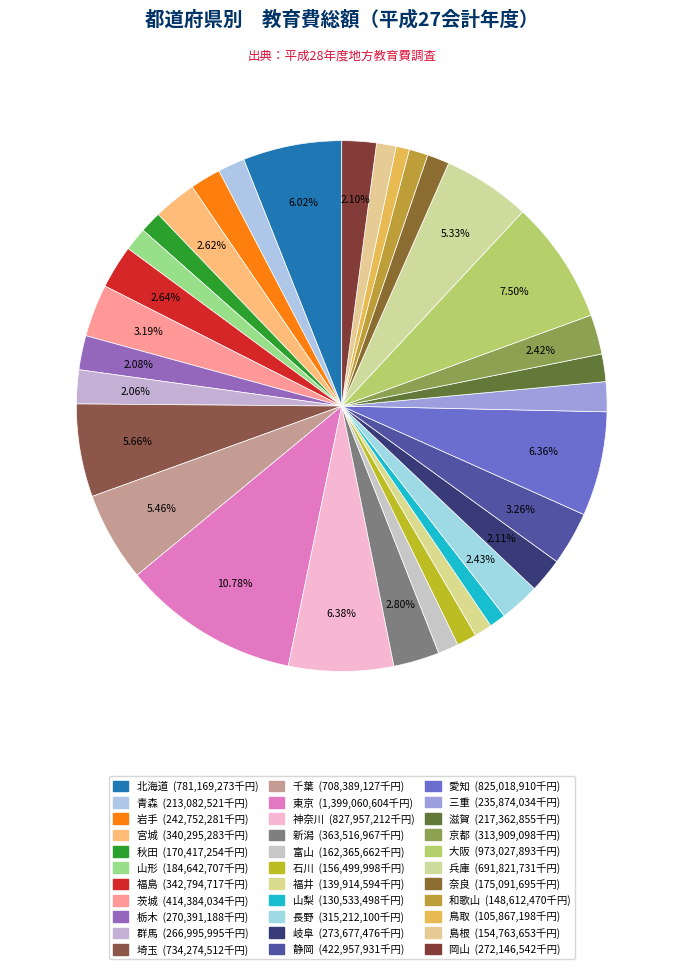

Is there a majority slice in this chart?

No